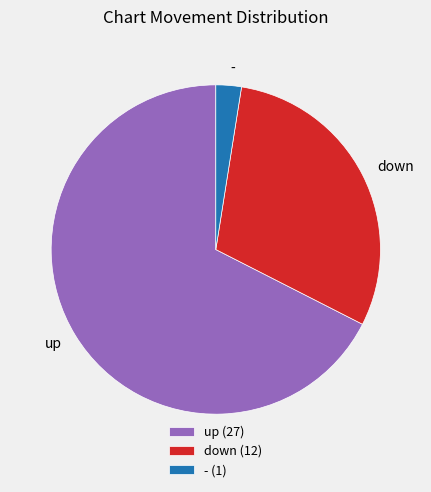

How many segments does this pie chart have?

3